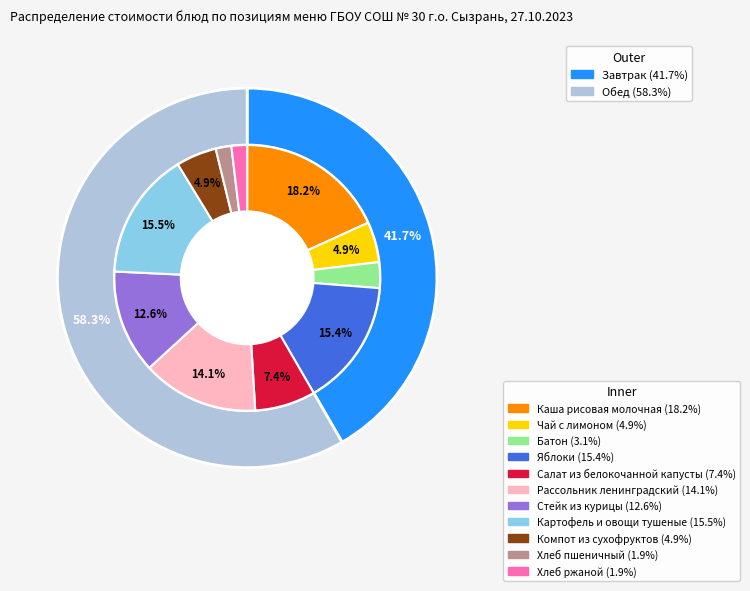

To the nearest percent, what is the combined percentage of Салат из белокочанной капусты and Компот из сухофруктов?

12%